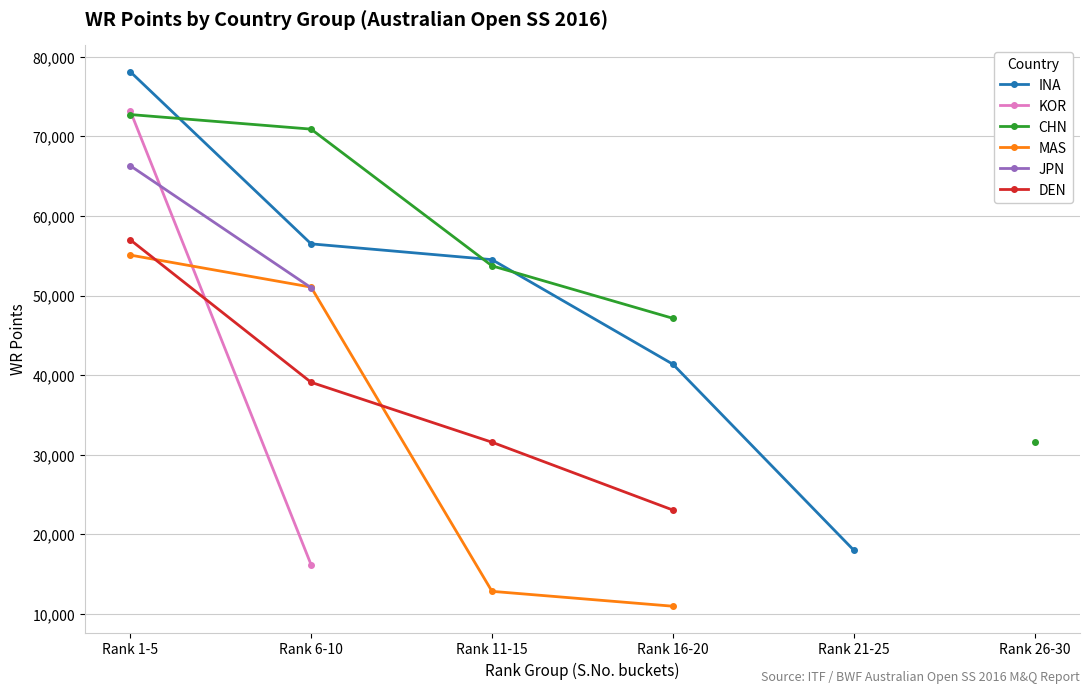

How many distinct data groups are displayed?

6